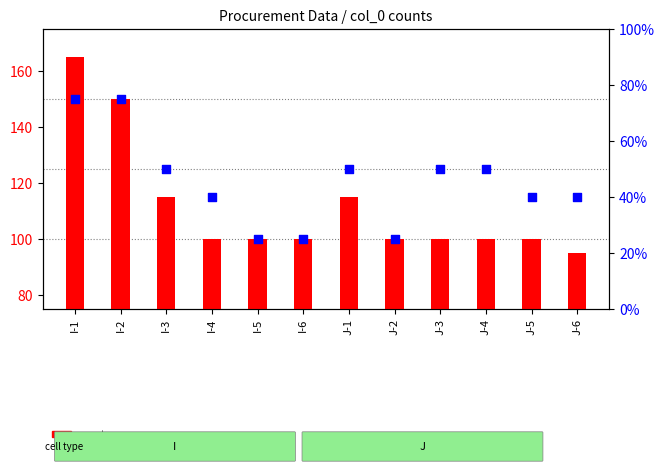

What is the total value across all series at I-4?

140